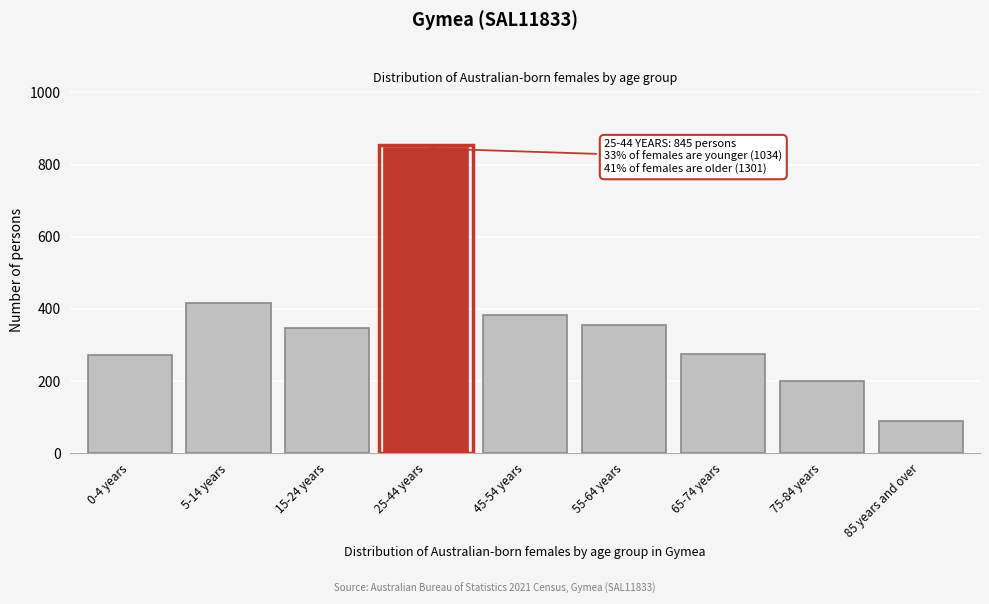

What is the difference between the values at 45-54 years and 15-24 years?

36